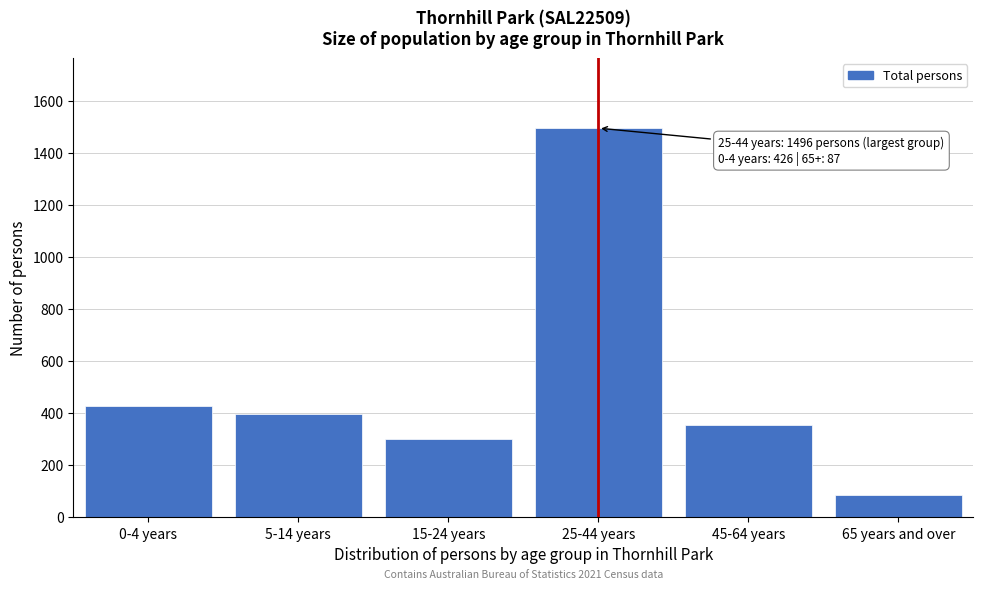

Reading left to right, extract all data points from this chart.

426	396	301	1496	356	87